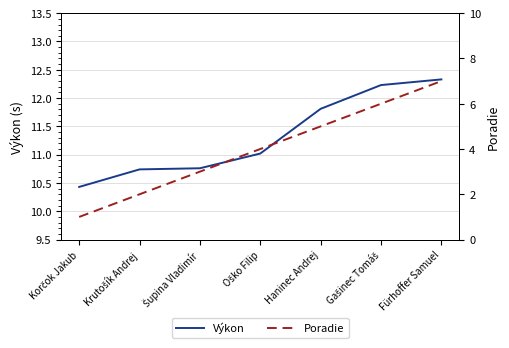

What is the sum of all Poradie values?

28.0